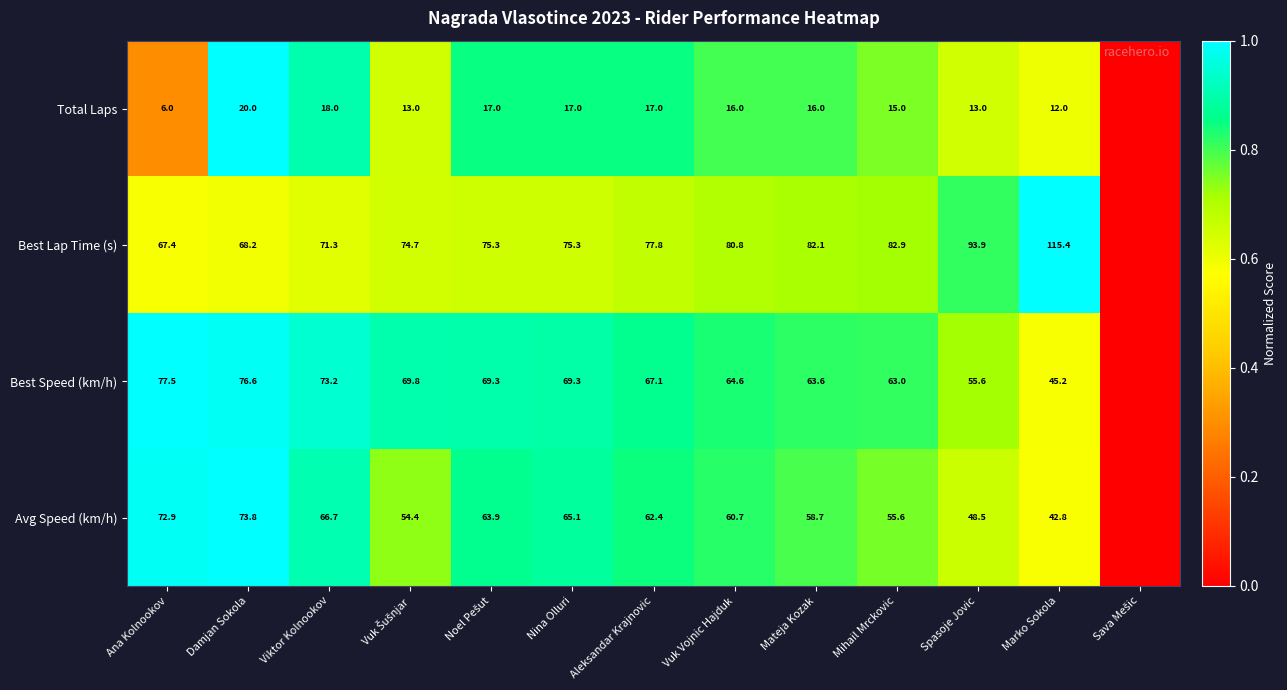

The Best Speed (km/h) series shows 69.3 at Nina Olluri. True or false?

True